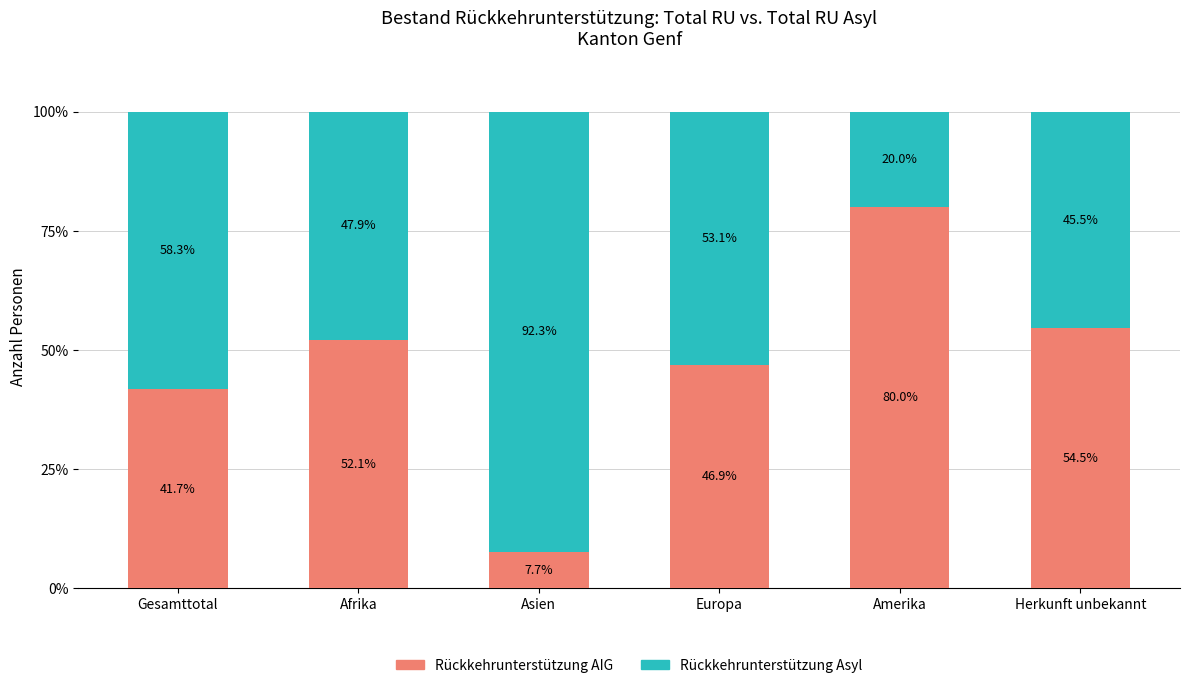

At which label does Rückkehrunterstützung AIG reach its minimum?

Asien